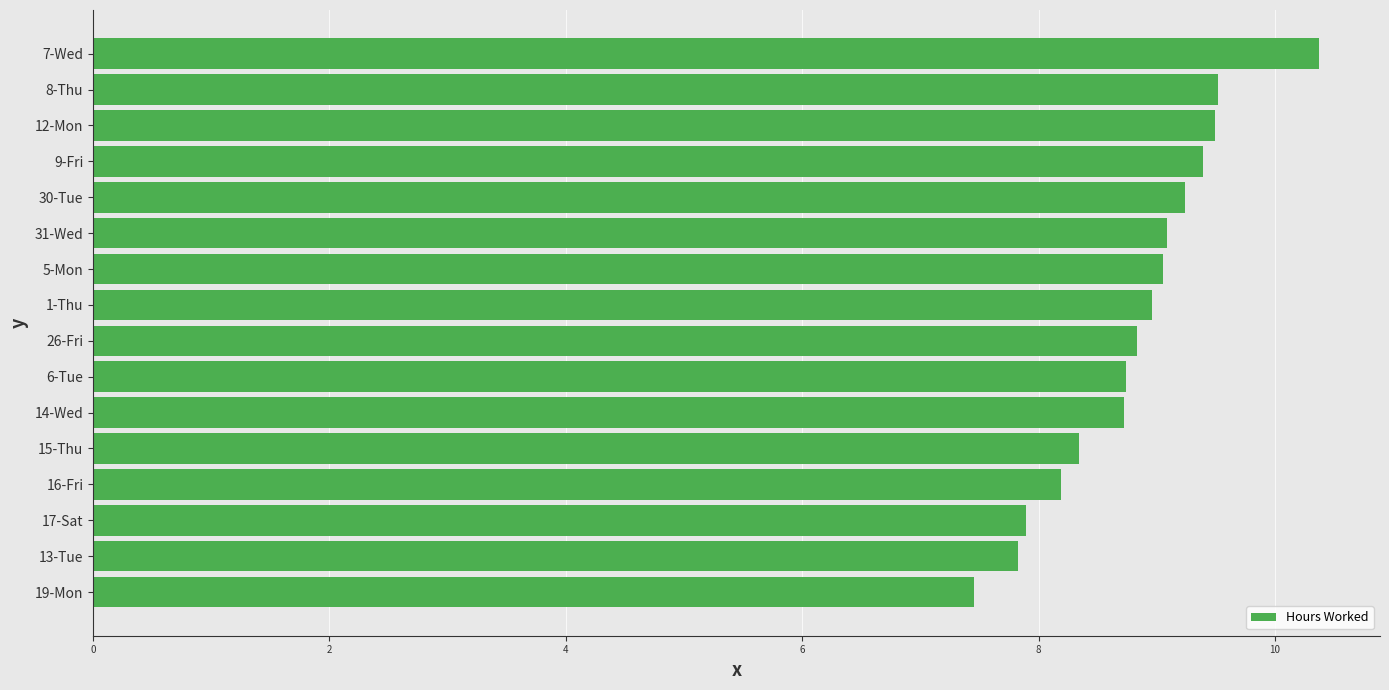

Is it true that the value at 19-Mon is 12.7?

False